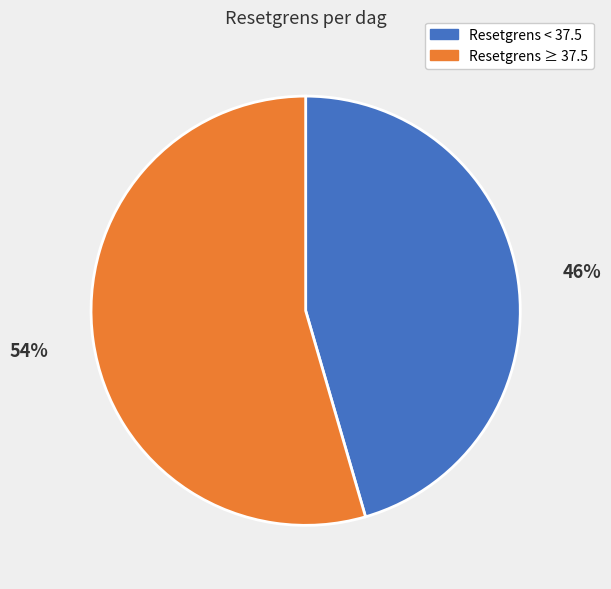

Does any single category account for the majority?

Yes